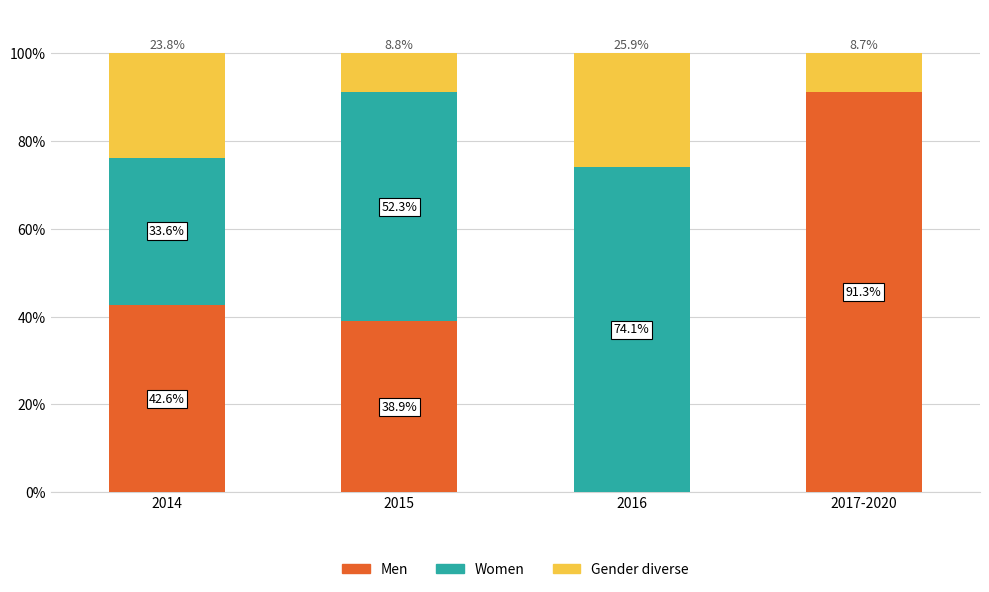

Read the Men value at 2014.

42.6